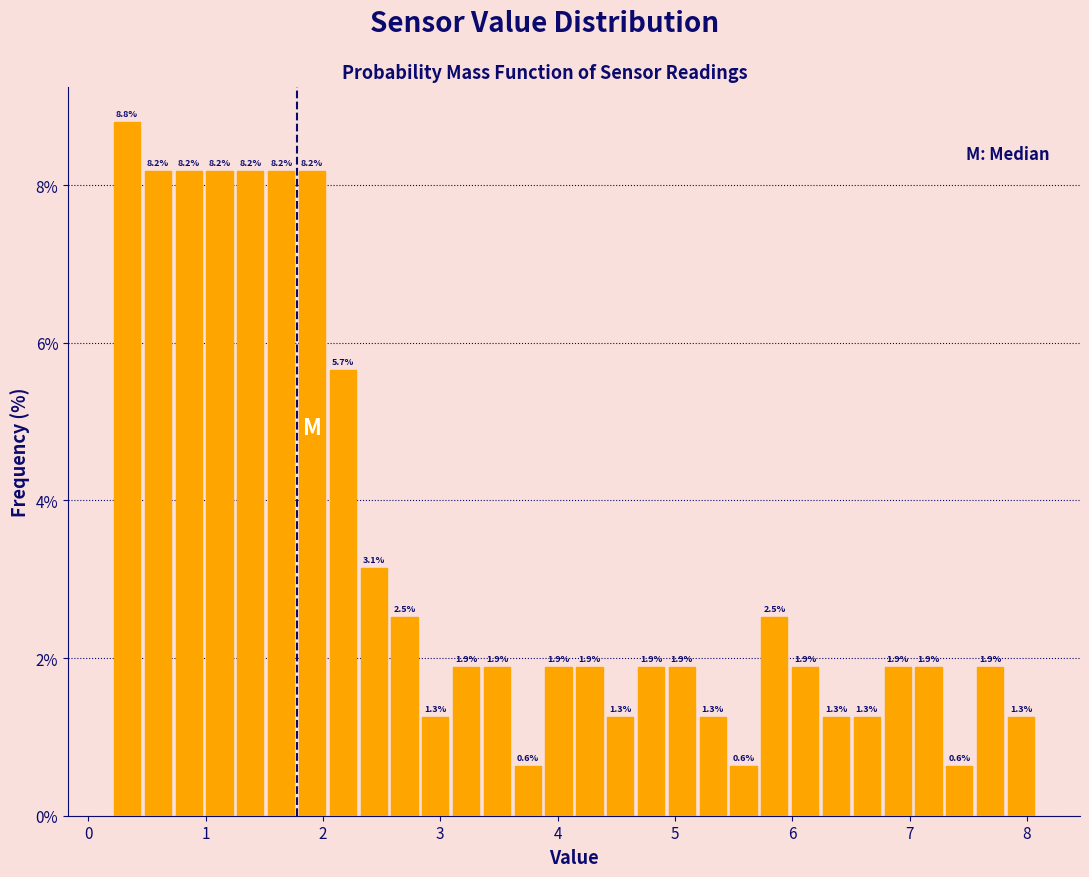

Read against the x-axis, roughly where is the centre of the tallest bar?

0.3